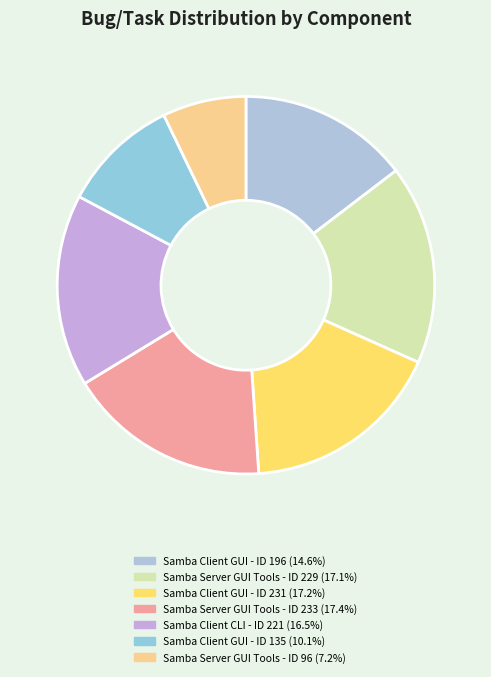

Does any single category account for the majority?

No